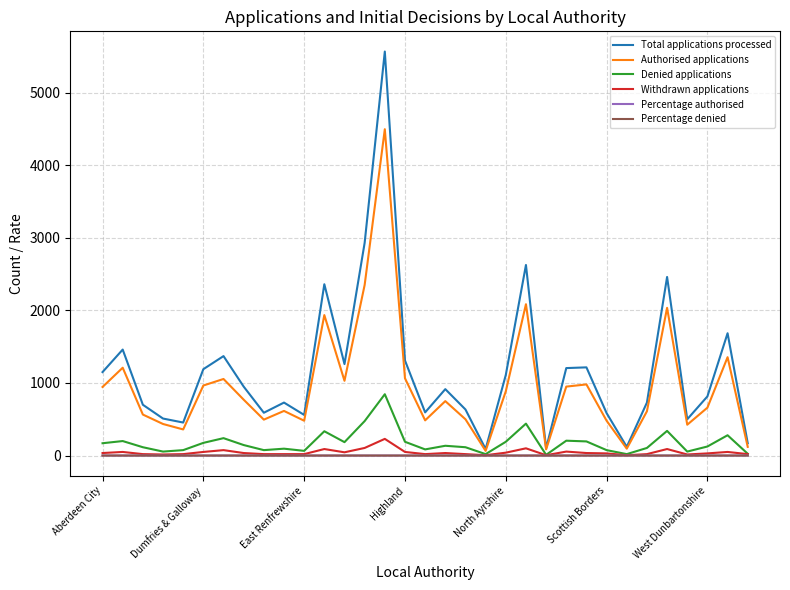

What is the difference between the maximum and minimum values in the Withdrawn applications series?

225.0